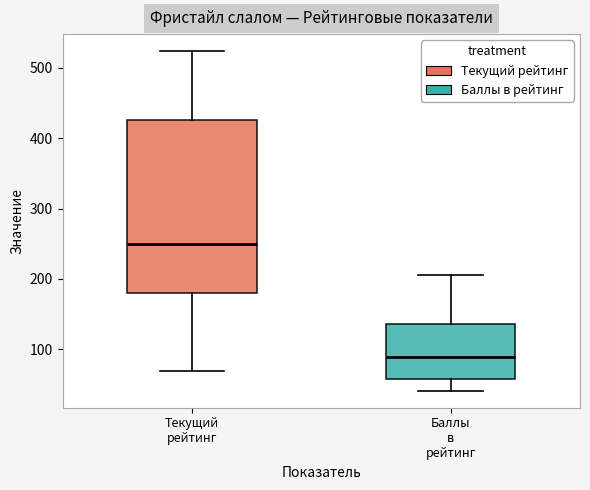

Comparing the boxes themselves (not the whiskers), which one is the tallest?

Текущий рейтинг